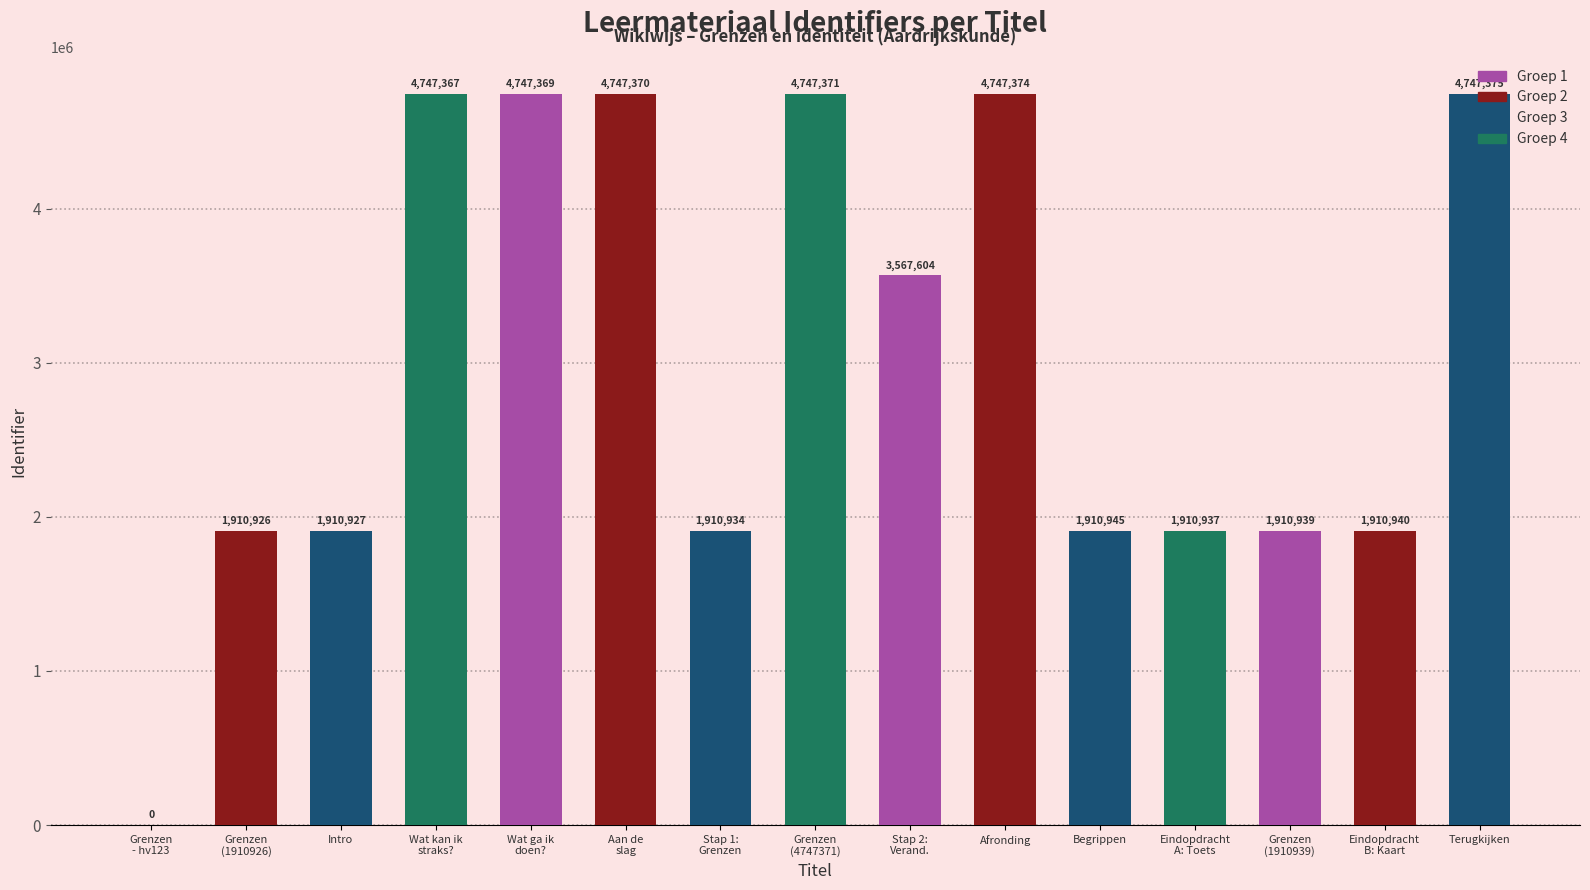

Which label corresponds to the largest value in the chart?

Terugkijken